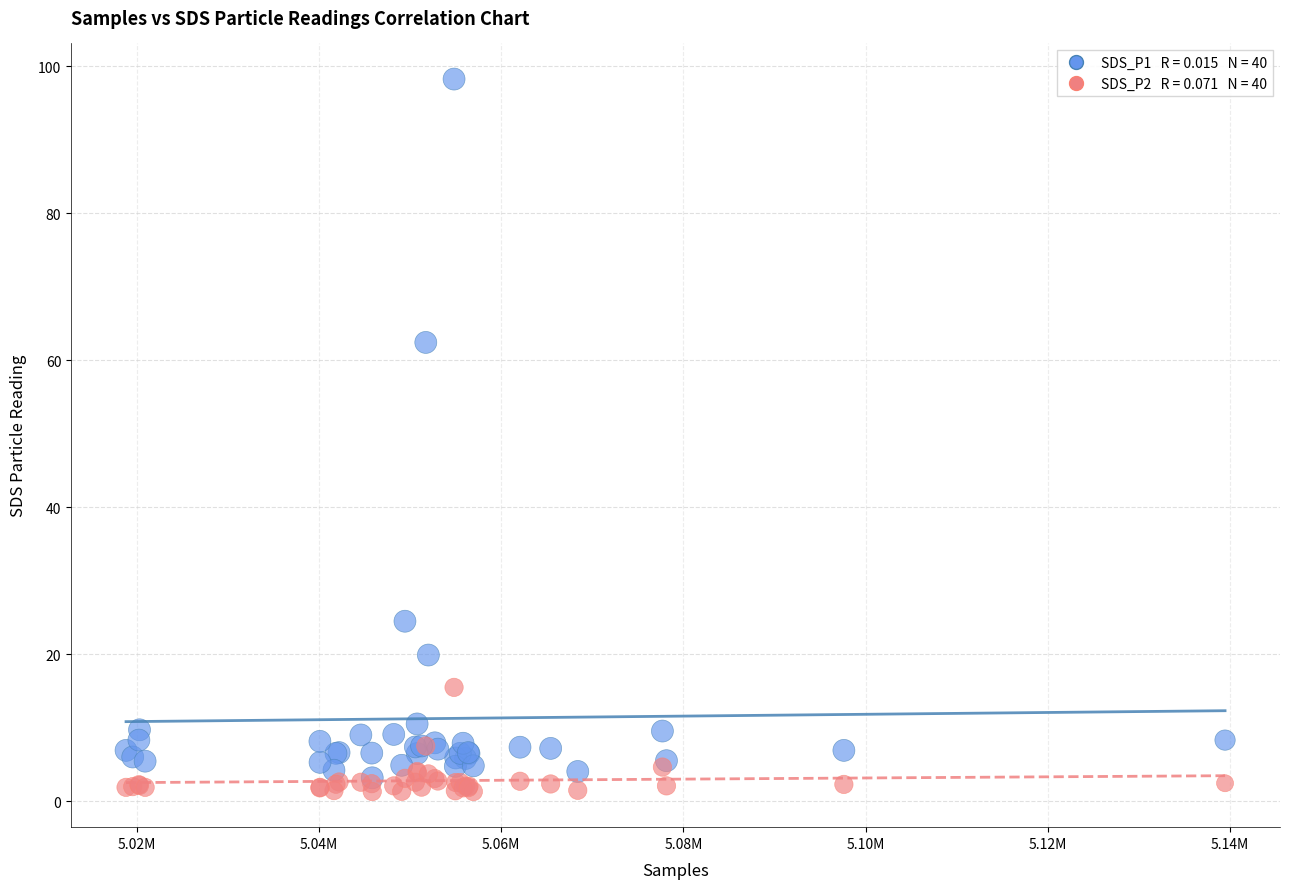

Across all series, what Y value is closest to 49?

62.4